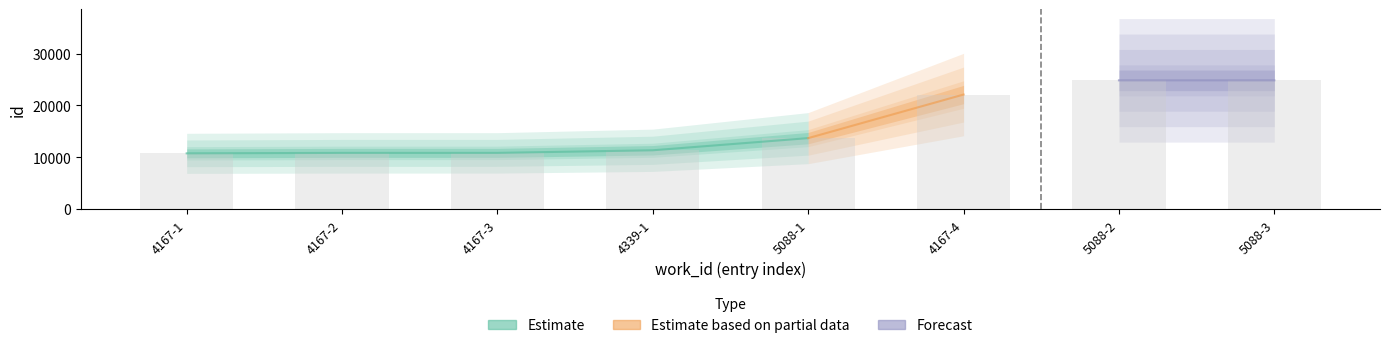

How many categories are shown in the chart?

8